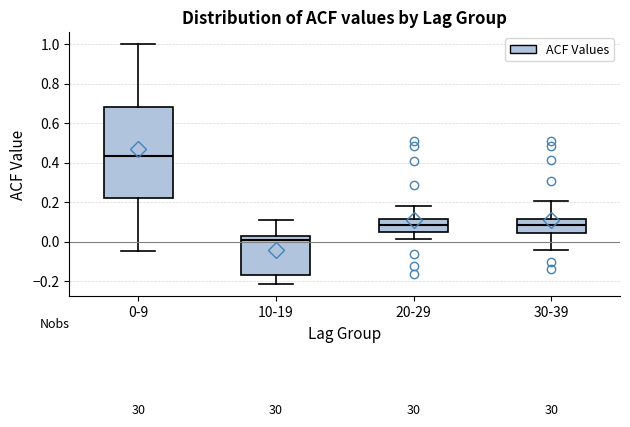

Reading left to right, transcribe this box plot: for each box, give where its median line is, the range the box spans, and where its two whiskers end, as read against the y-axis. The values are not printed on the chart, so give them approximately, as read against the axis.

0-9: median 0.44, box 0.22 to 0.68, whiskers -0.04 to 1.00
10-19: median 0.02 (just below the box's upper edge), box -0.16 to 0.02, whiskers -0.22 to 0.12
20-29: median 0.08, box 0.04 to 0.12, whiskers 0.02 to 0.18
30-39: median 0.08, box 0.04 to 0.12, whiskers -0.04 to 0.20